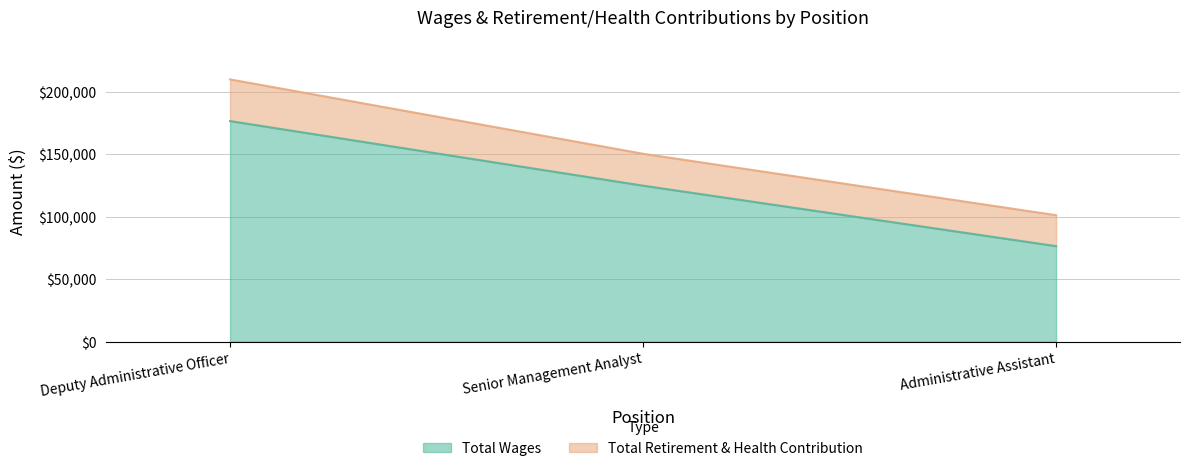

Rank the categories by value from highest to lowest.

Deputy Administrative Officer, Senior Management Analyst, Administrative Assistant